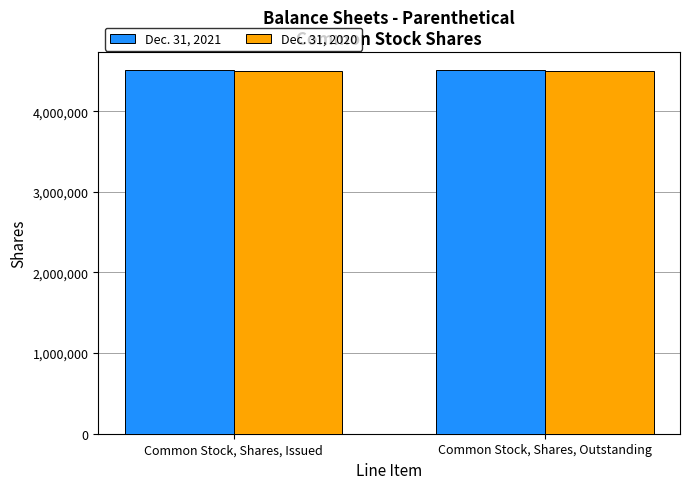

What are all the series names shown in the legend?

Dec. 31, 2021, Dec. 31, 2020